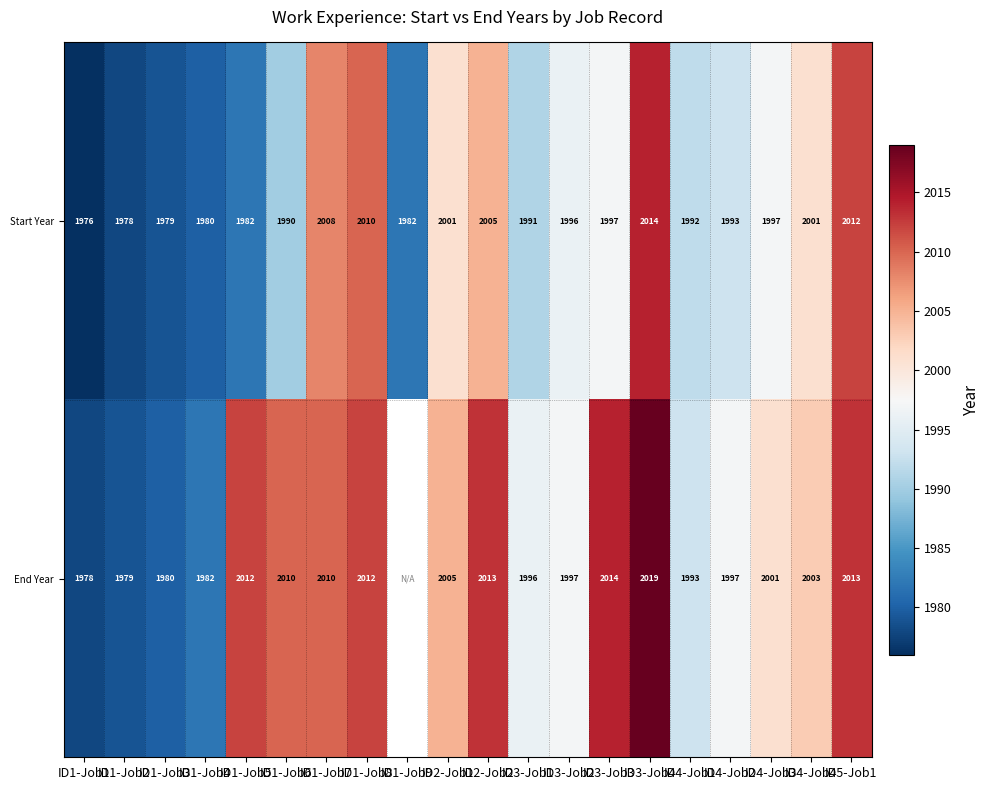

What is the difference between the maximum and minimum values in the Start Year series?

38